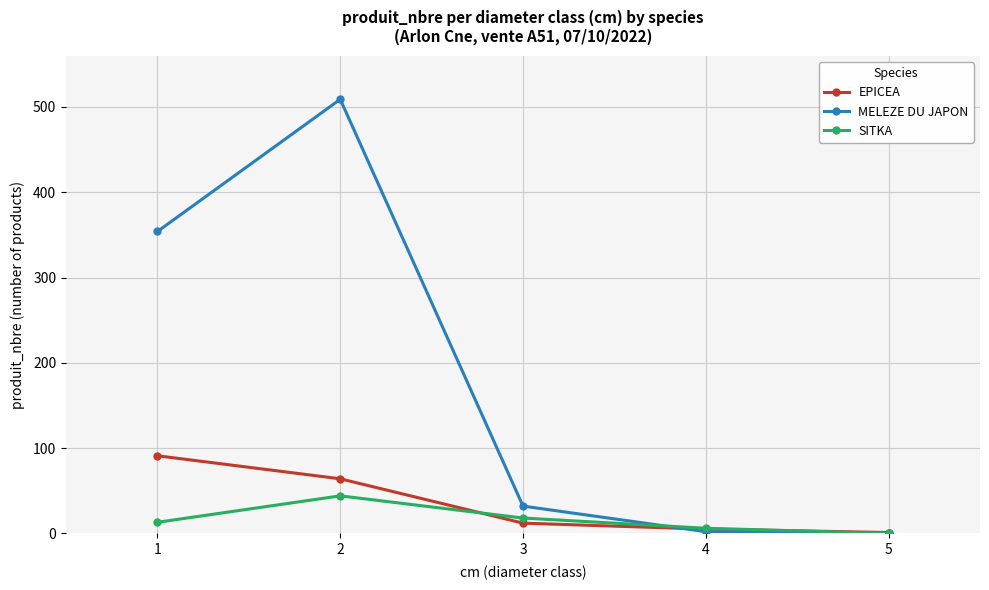

What is the maximum value for EPICEA?

91